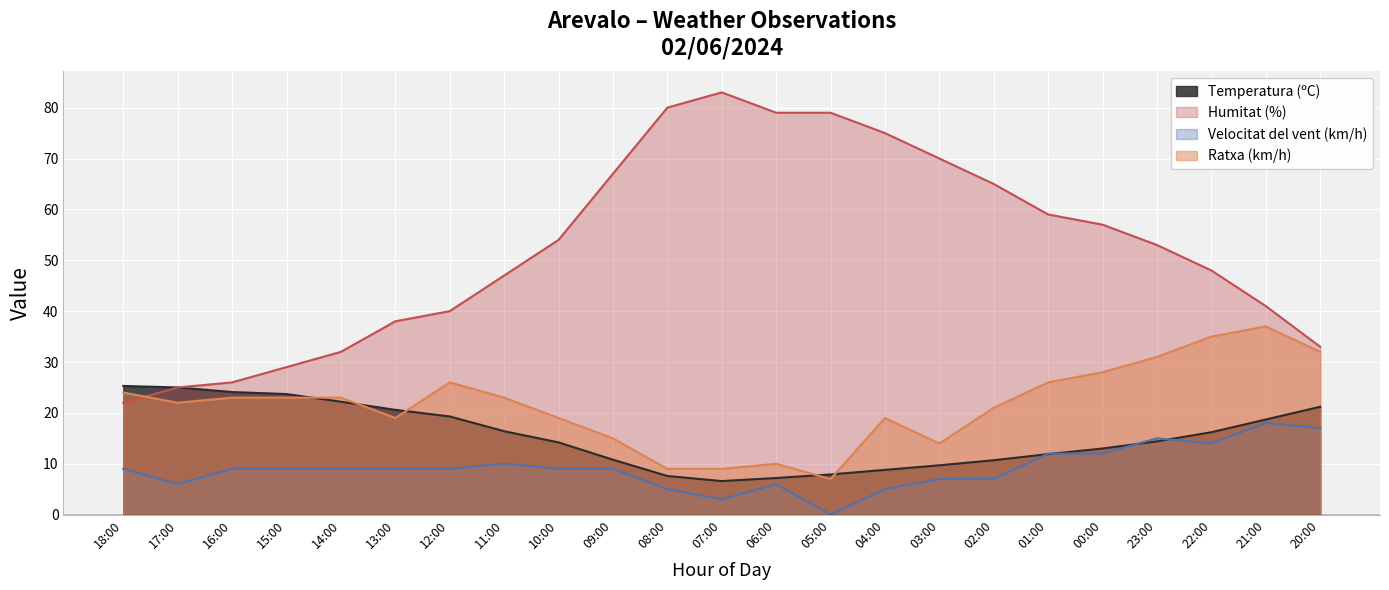

What are all the series names shown in the legend?

Temperatura (ºC), Humitat (%), Velocitat del vent (km/h), Ratxa (km/h)